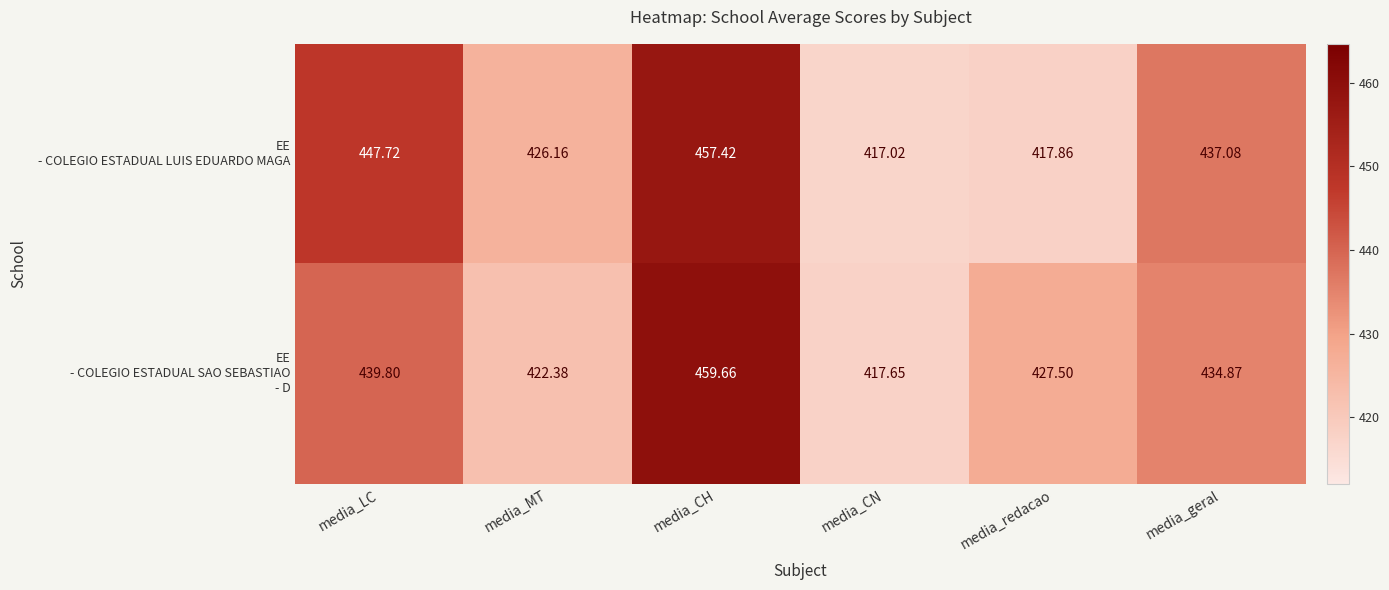

Rank the series at media_CH from lowest to highest value.

EE - COLEGIO ESTADUAL LUIS EDUARDO MAGA, EE - COLEGIO ESTADUAL SAO SEBASTIAO - D